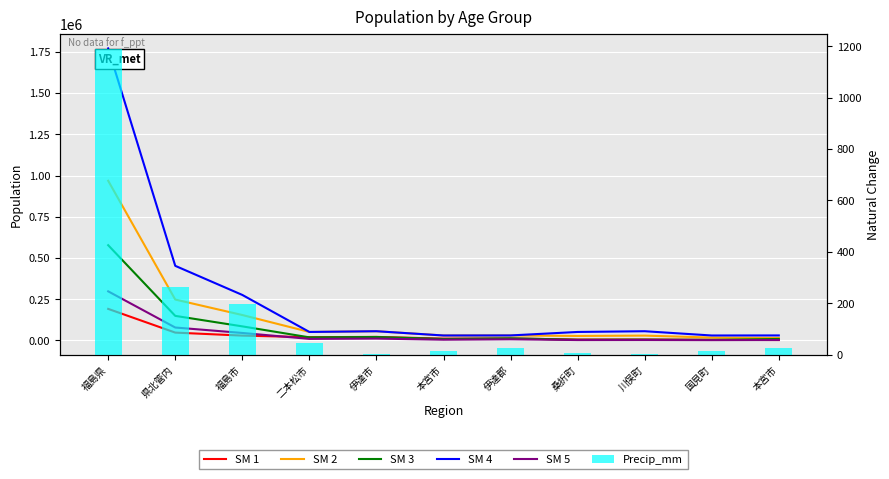

Which series changed the most between 福島市 and 二本松市?

SM 4